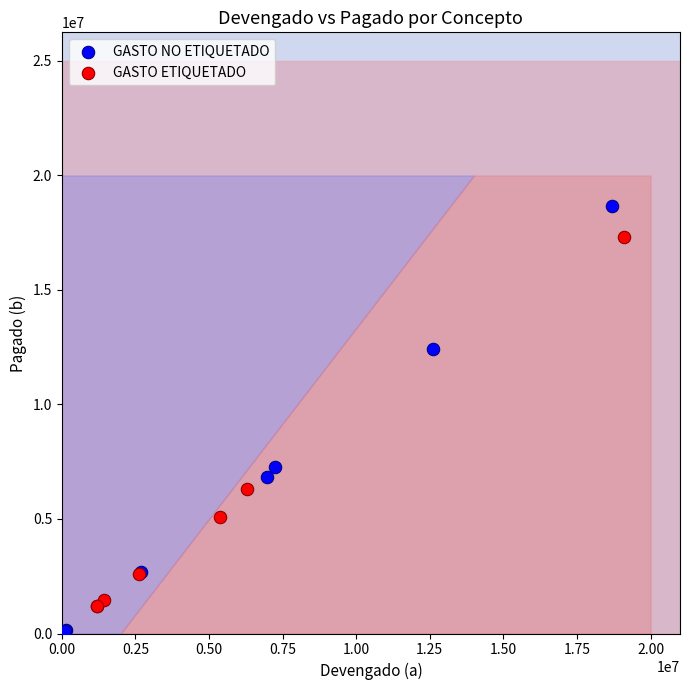

Which series contains the highest Y value?

GASTO NO ETIQUETADO